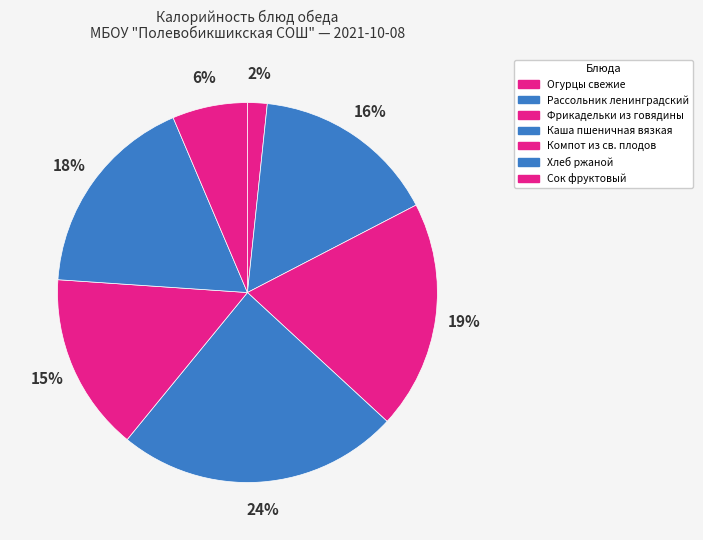

How many segments does this pie chart have?

7